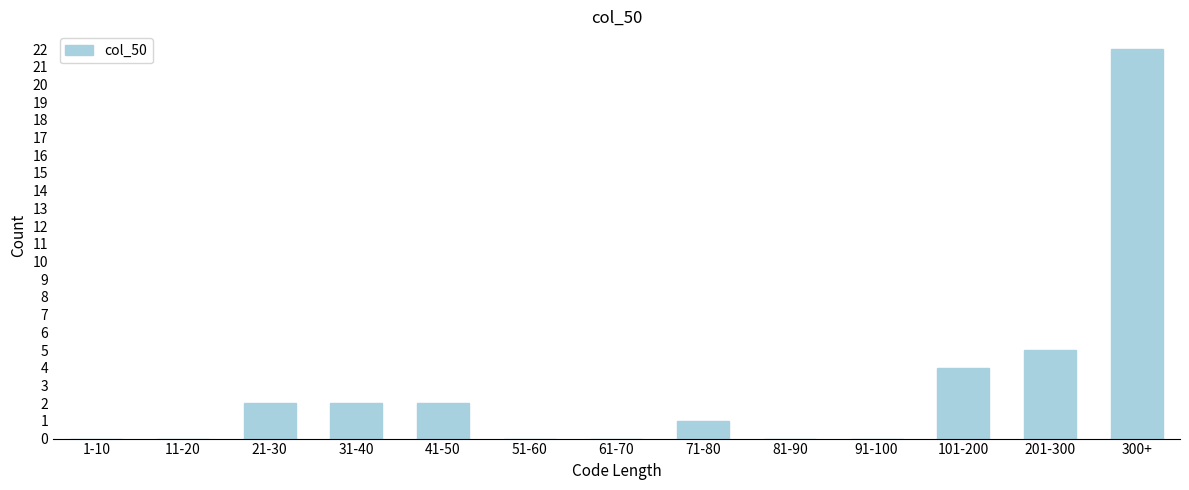

Reading left to right, list all the values displayed in this chart.

1-10=0	11-20=0	21-30=2	31-40=2	41-50=2	51-60=0	61-70=0	71-80=1	81-90=0	91-100=0	101-200=4	201-300=5	300+=22